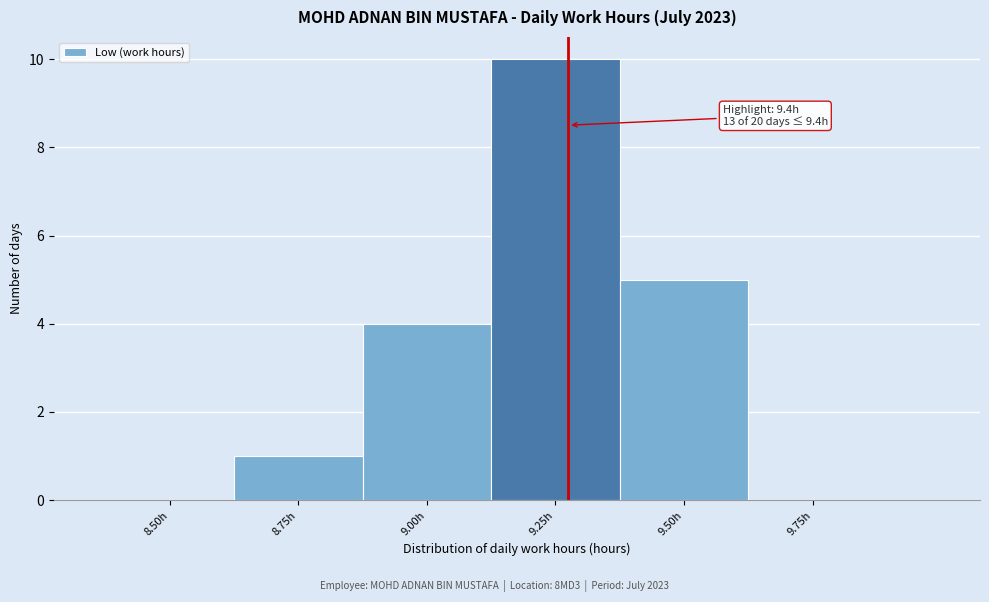

Reading right to left, list all the values displayed in this chart.

9.75h=0	9.50h=5	9.25h=10	9.00h=4	8.75h=1	8.50h=0